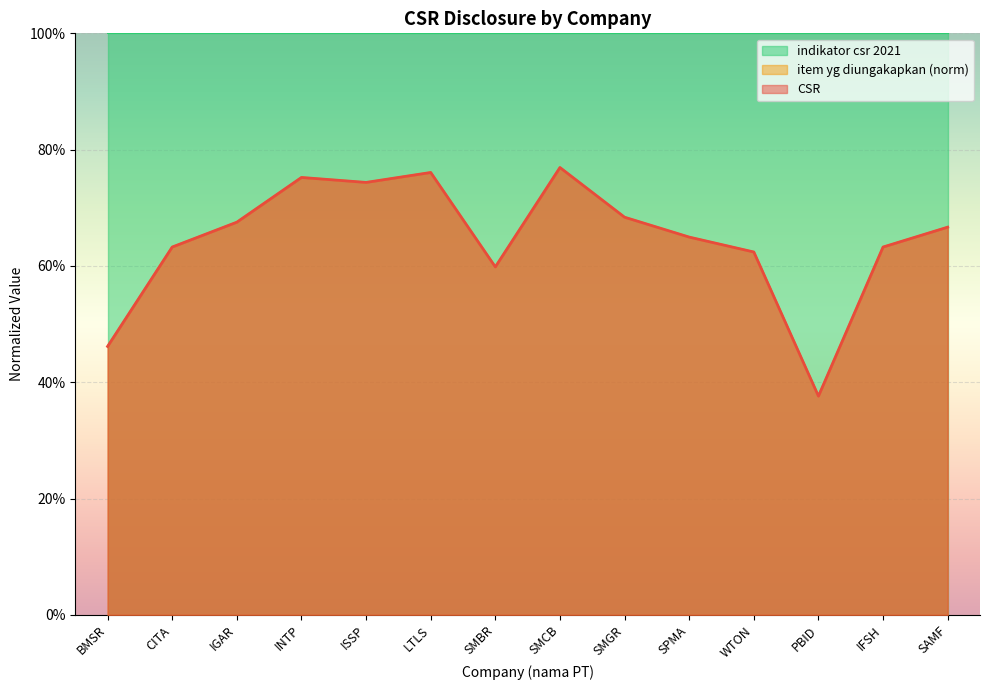

What is the sum of all item yg diungakapkan values?

9.0